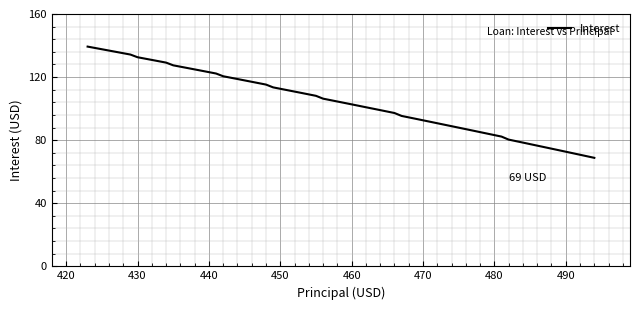

What is the smallest value displayed?

68.8